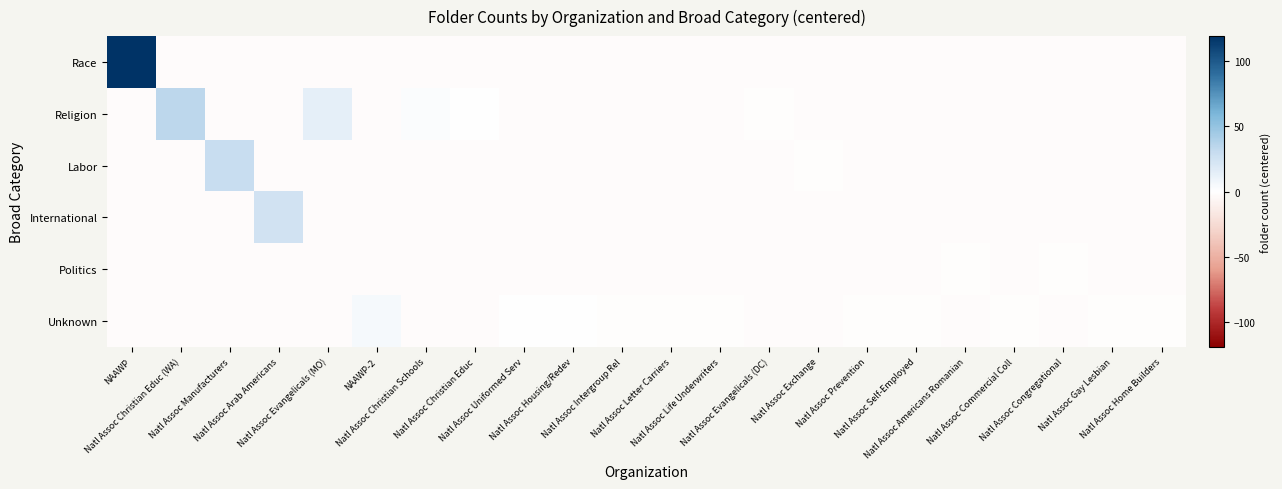

At which category is the sum across all series the highest?

NAAWP